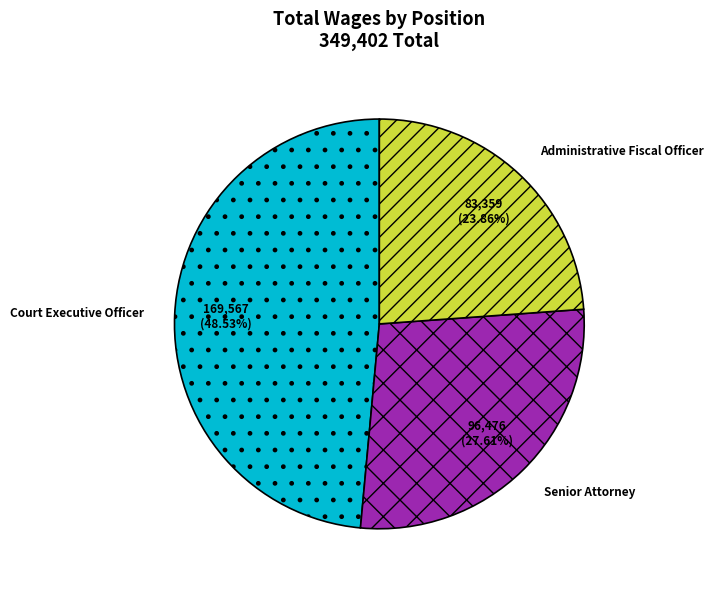

True or false: Administrative Fiscal Officer accounts for 9% of the total.

False